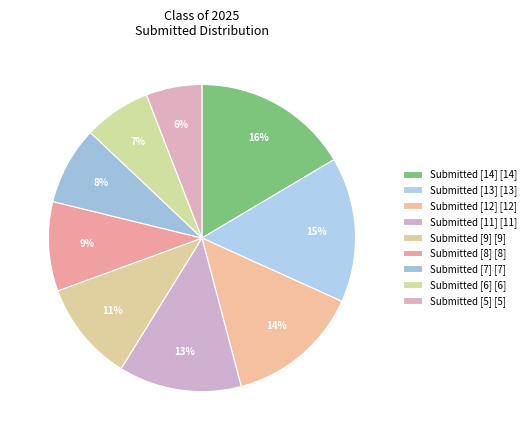

Which slice is the smallest?

2025 Submitted: 5